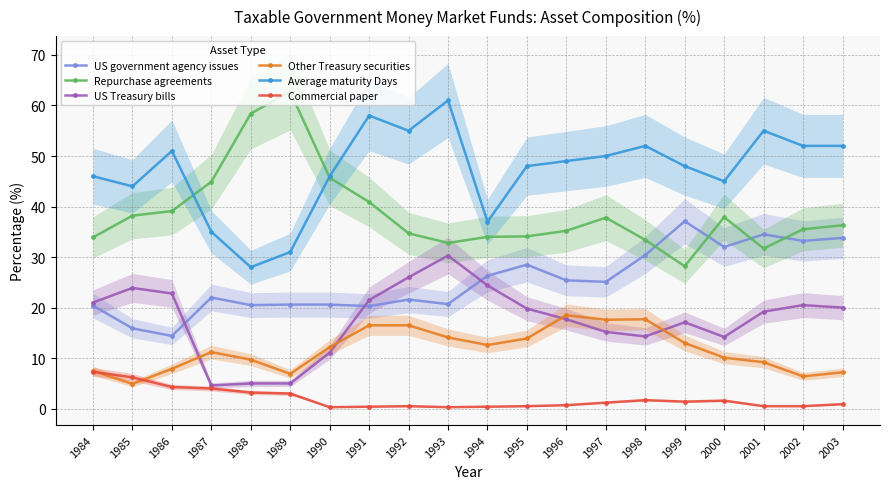

Rank the series by their maximum value, from highest to lowest.

Repurchase agreements, Average maturity Days, US government agency issues, US Treasury bills, Other Treasury securities, Commercial paper